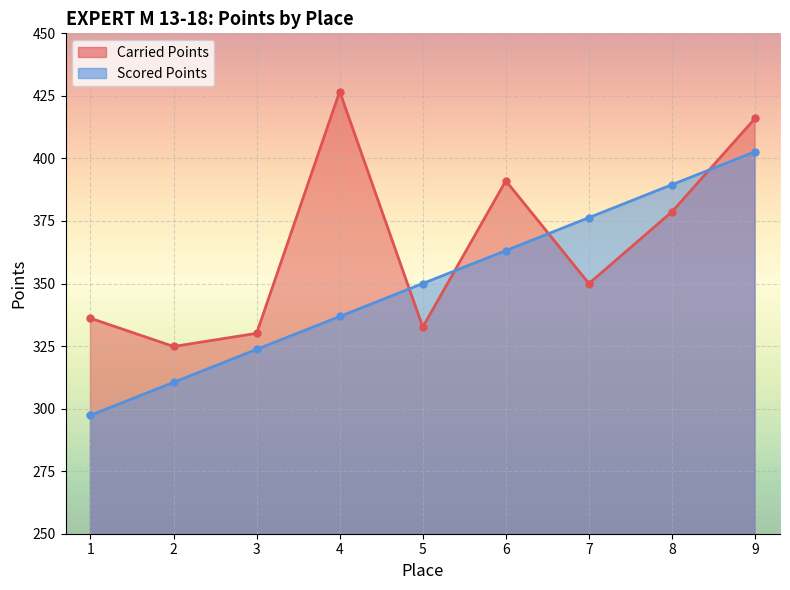

How many series are shown in this chart?

2